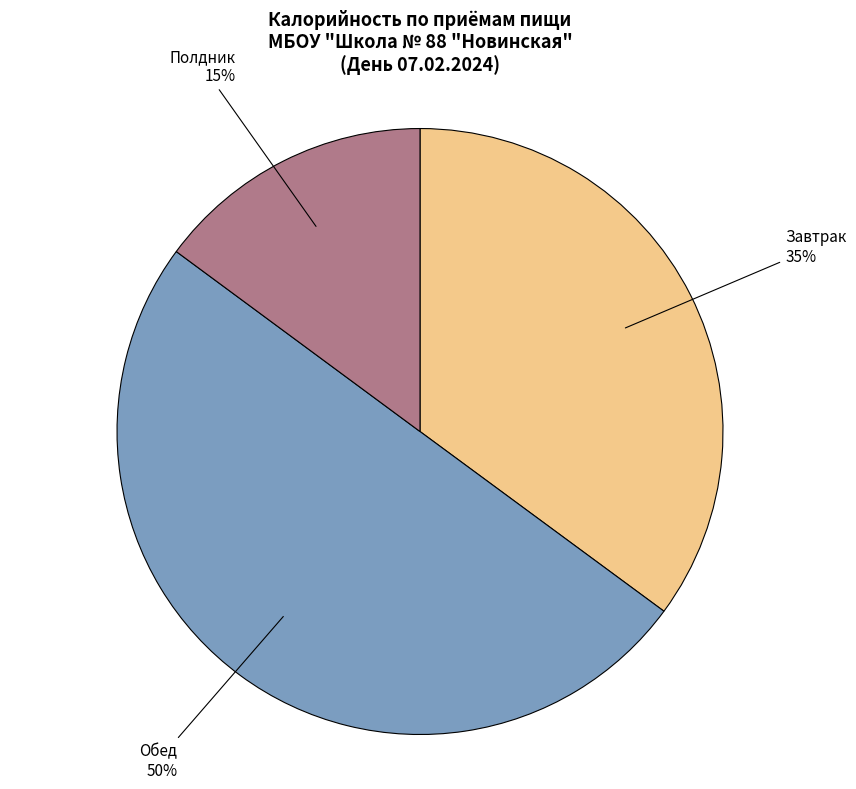

To the nearest percent, what is the difference between the Полдник and Завтрак slice percentages?

20%